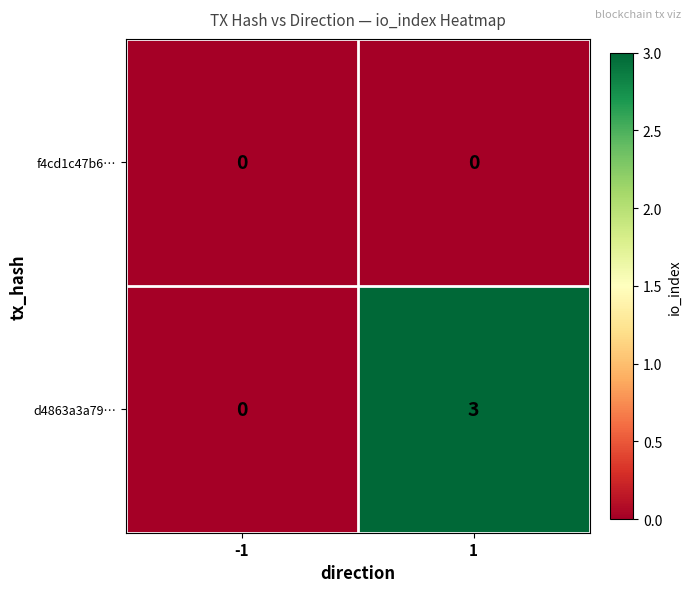

What is the greatest value displayed?

3